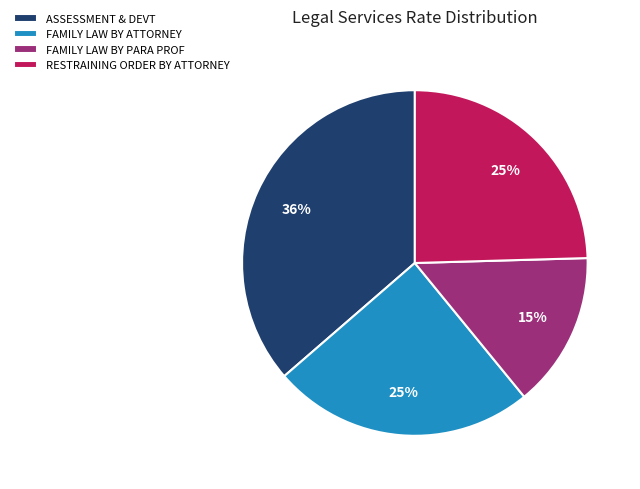

Does any single category account for the majority?

No